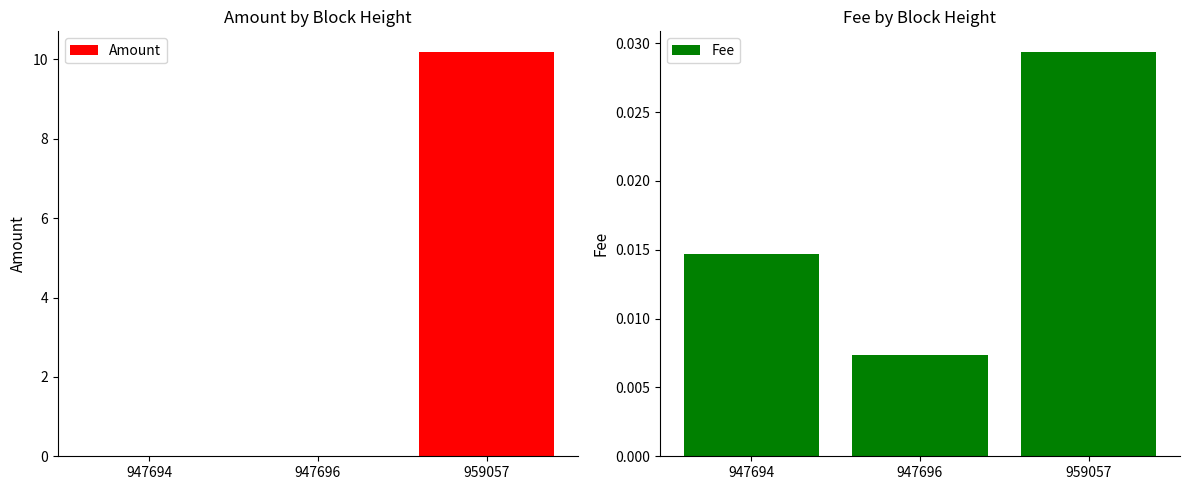

Reading left to right, extract all data points from this chart.

Amount: 0.0	0.0	10.2
Fee: 0.0	0.0	0.0